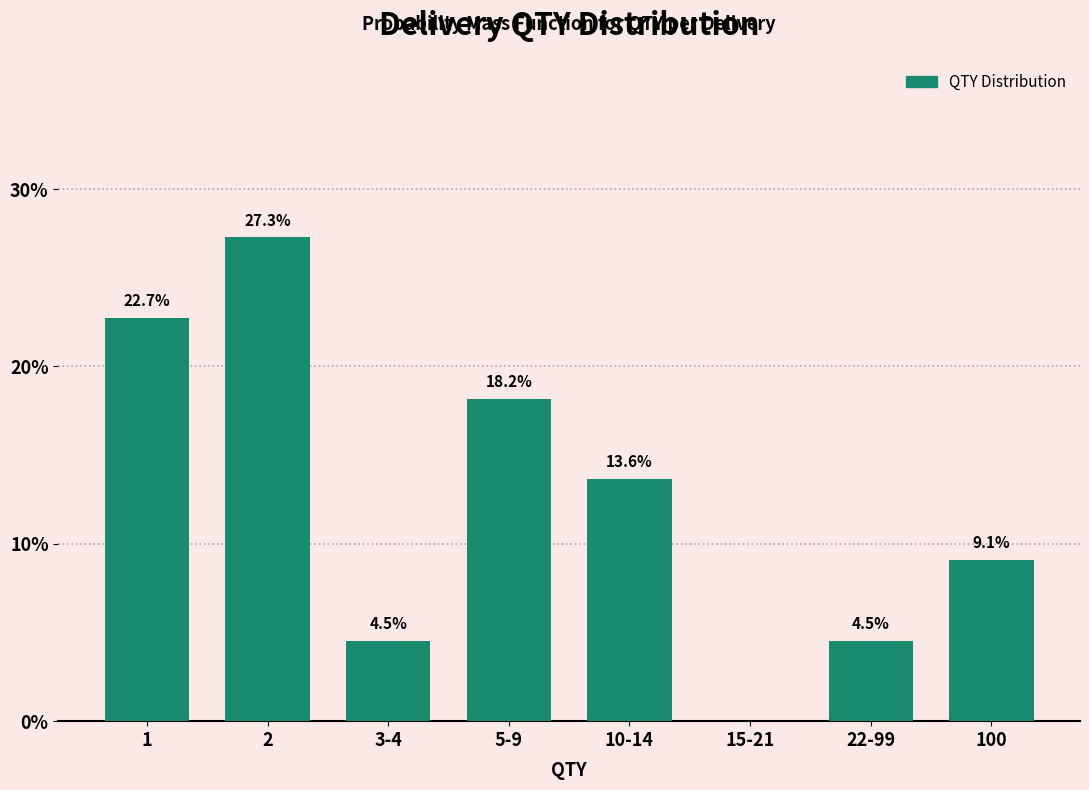

Reading left to right, what are all the values shown in this chart?

1=22.7	2=27.3	3-4=4.5	5-9=18.2	10-14=13.6	15-21=0.0	22-99=4.5	100=9.1